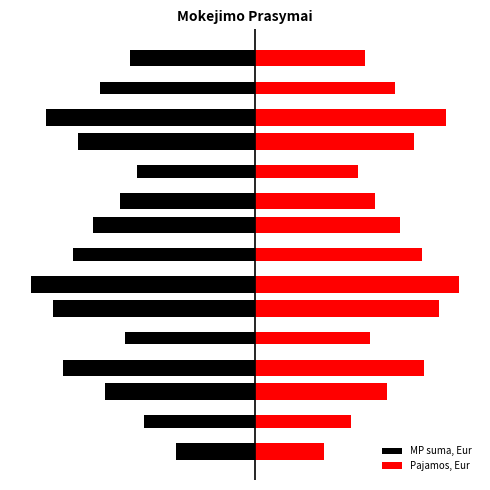

What is the total value across all series at 1?

-0.6